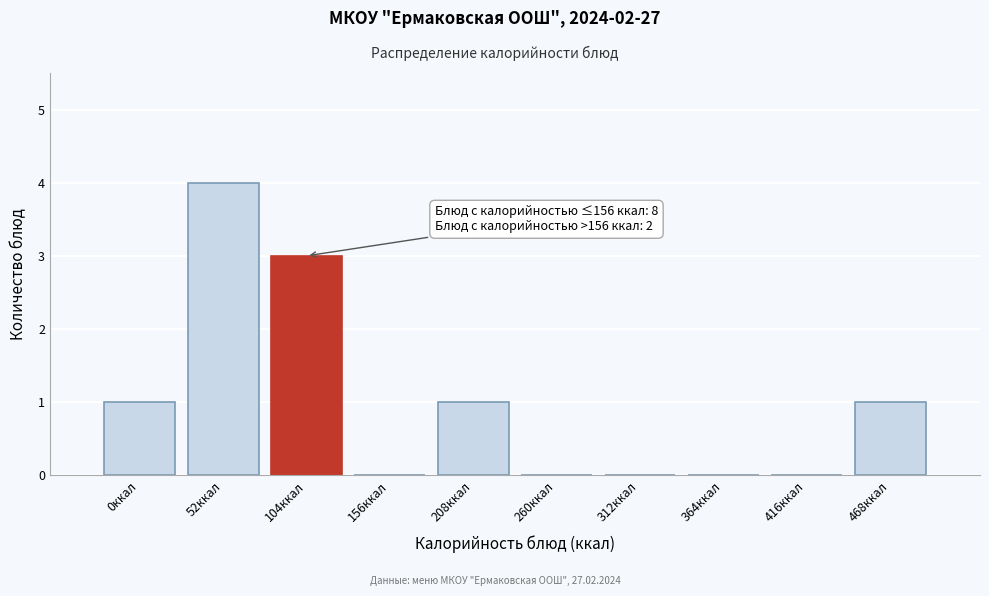

Reading left to right, what are all the values shown in this chart?

0ккал=1	52ккал=4	104ккал=3	156ккал=0	208ккал=1	260ккал=0	312ккал=0	364ккал=0	416ккал=0	468ккал=1